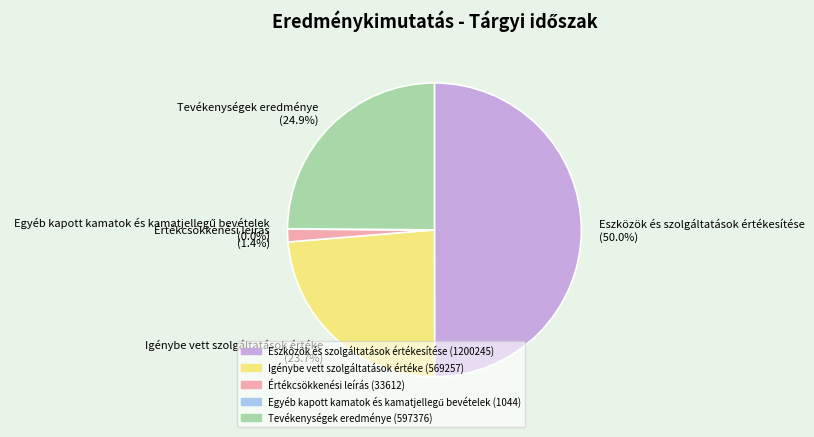

Does Tevékenységek eredménye (24.9%) account for over 50% of the chart?

No